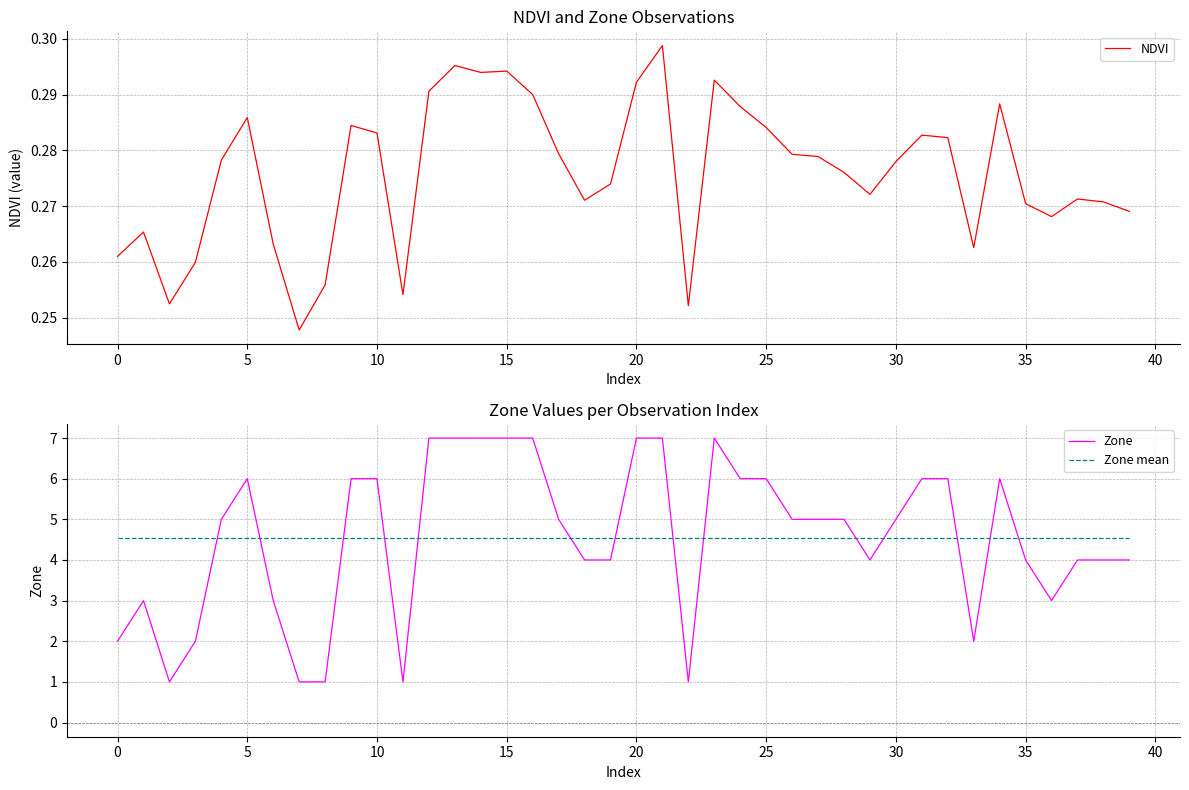

The value of NDVI at 37 is 0.3. True or false?

True